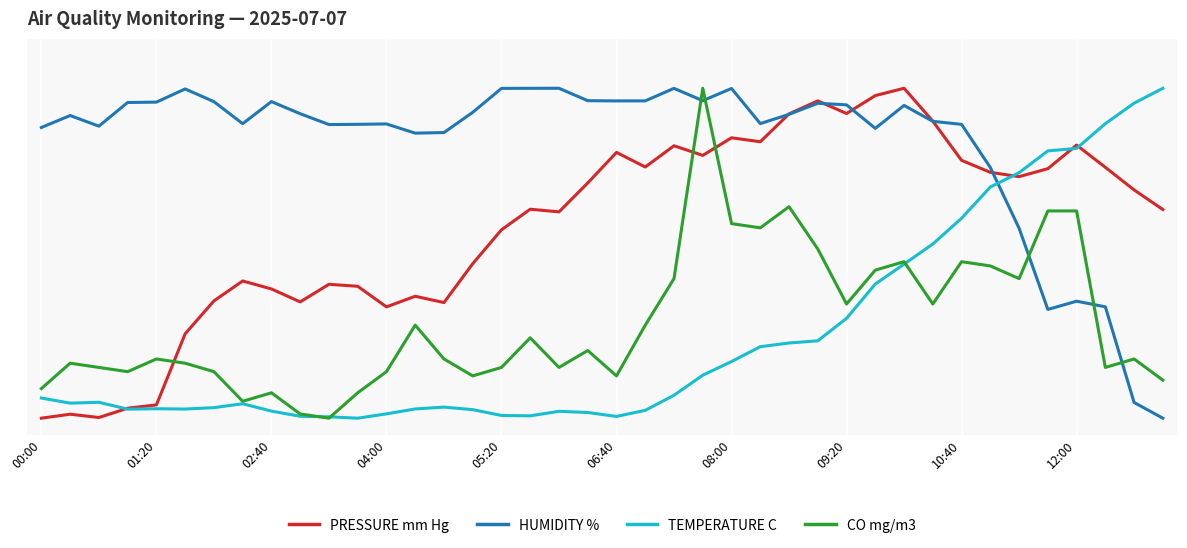

Which series has the largest total across all categories?

HUMIDITY %